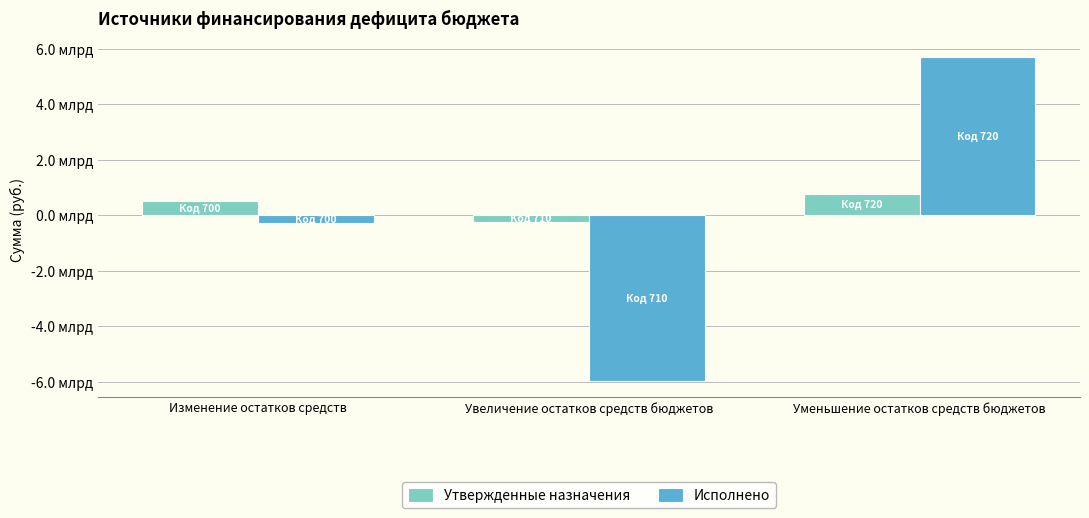

The value of Исполнено at Уменьшение остатков средств бюджетов is 5688636505.9. True or false?

True